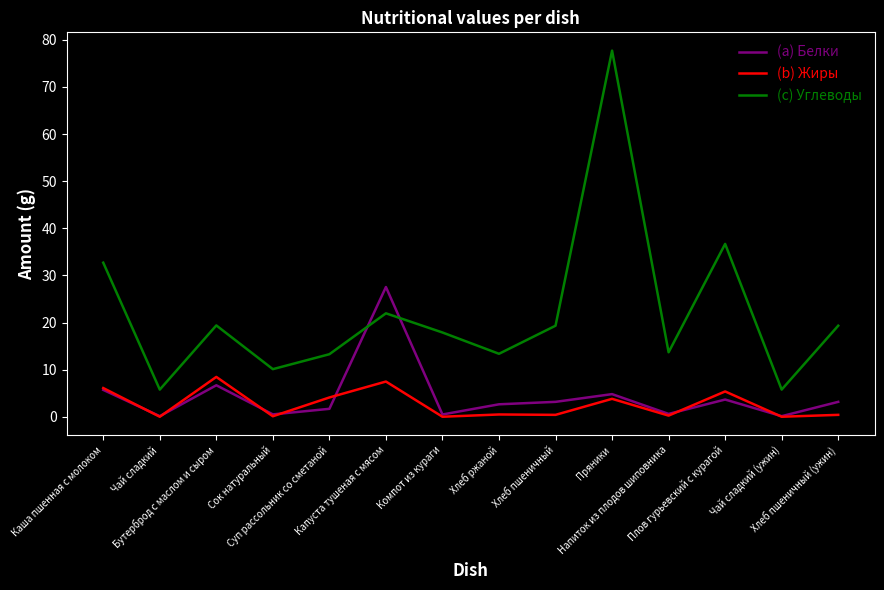

Between which two adjacent categories do (c) Углеводы and (a) Белки first intersect?

Суп рассольник со сметаной and Капуста тушеная с мясом